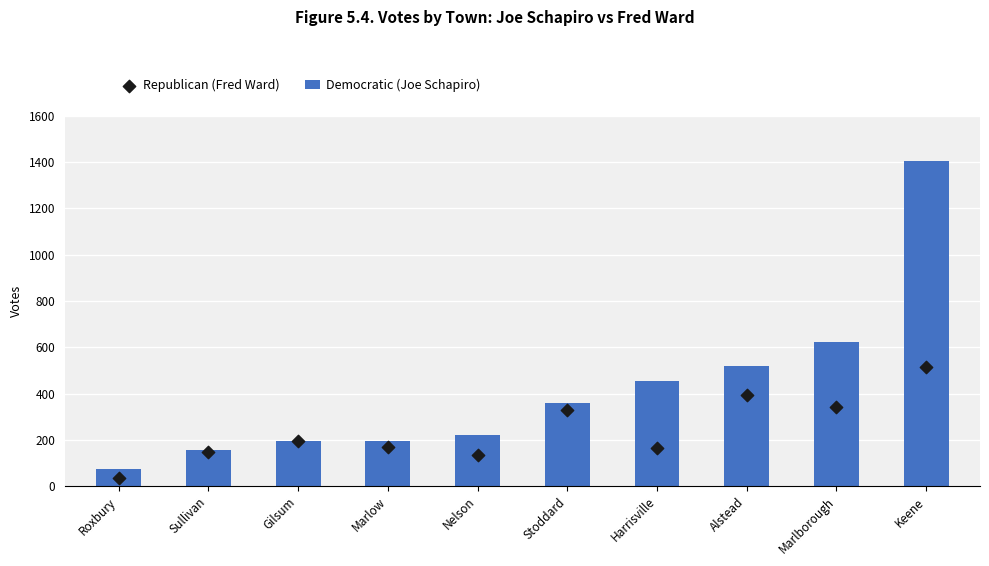

Which series reaches the minimum Y coordinate?

Republican (Fred Ward)